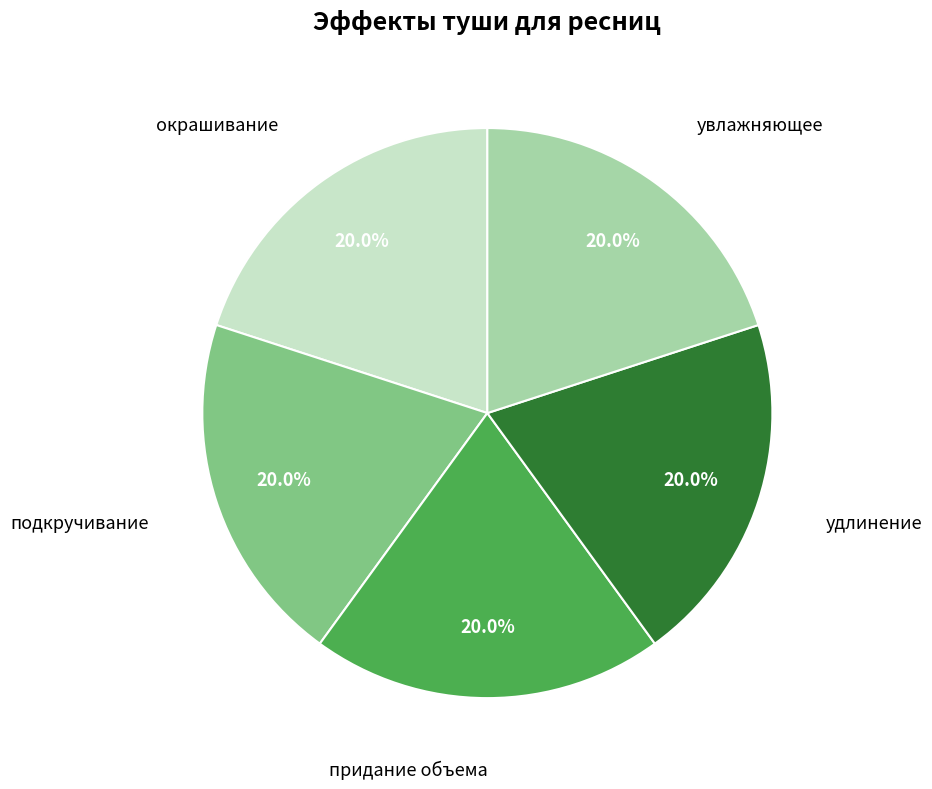

Is there any slice that represents more than half of the pie?

No